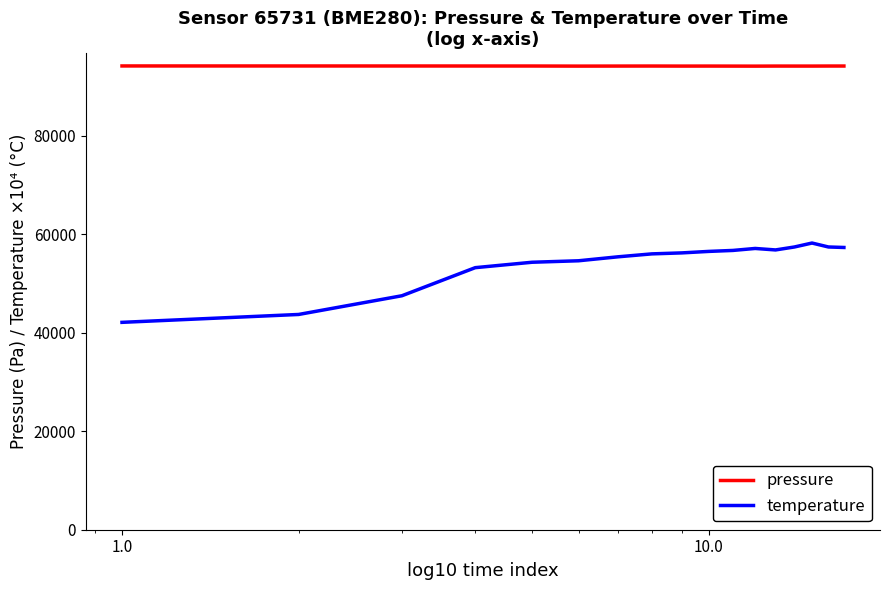

True or false: pressure and temperature intersect in this chart.

False